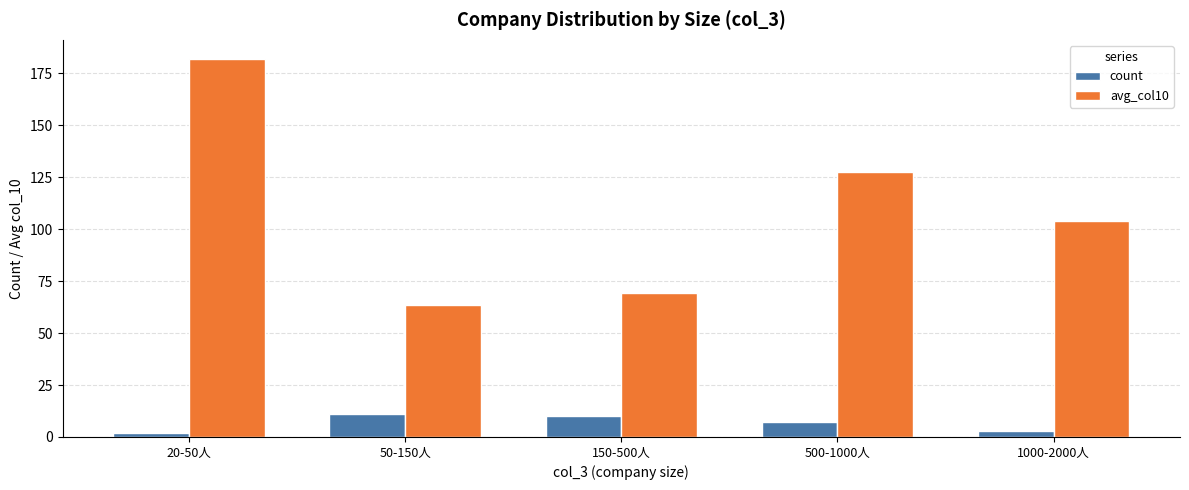

Between 50-150人 and 150-500人, which series saw the biggest shift?

avg_col10